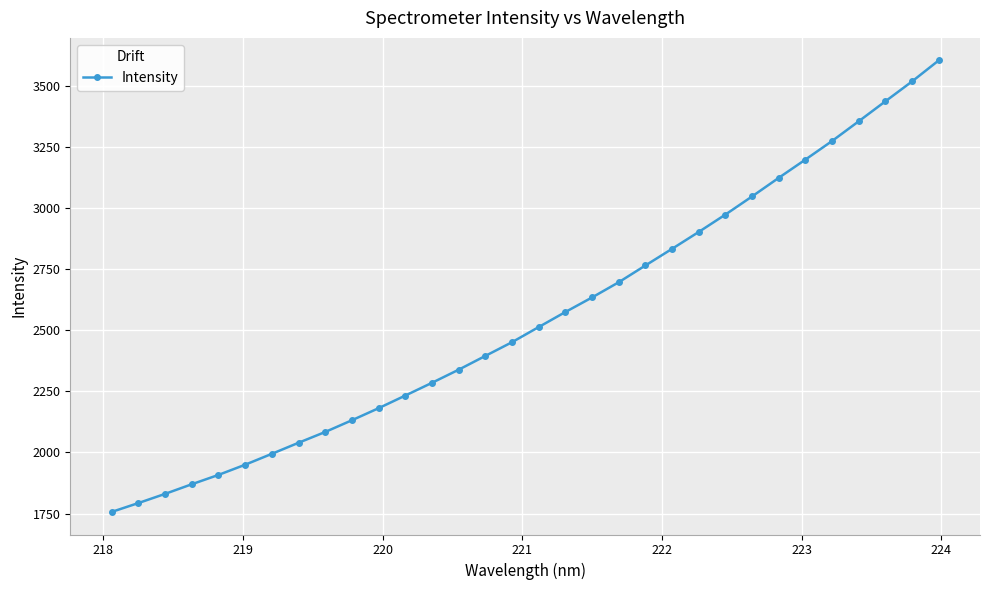

What is the value of the 9th point from the left?

2083.9